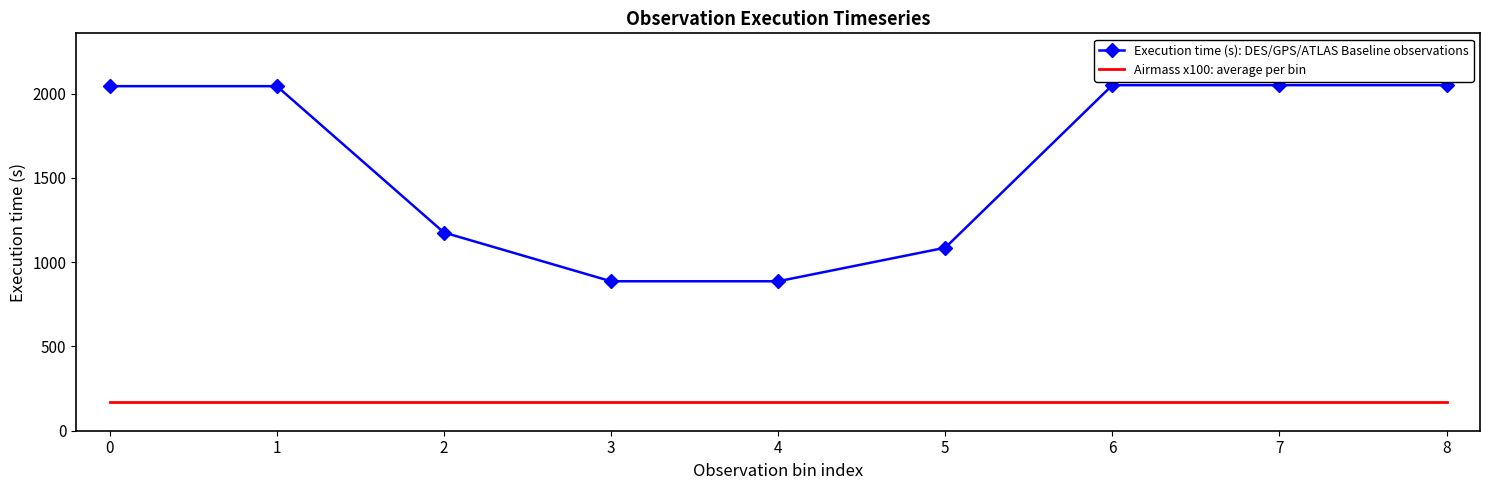

What is the difference between the highest and lowest values at 0?

1875.0